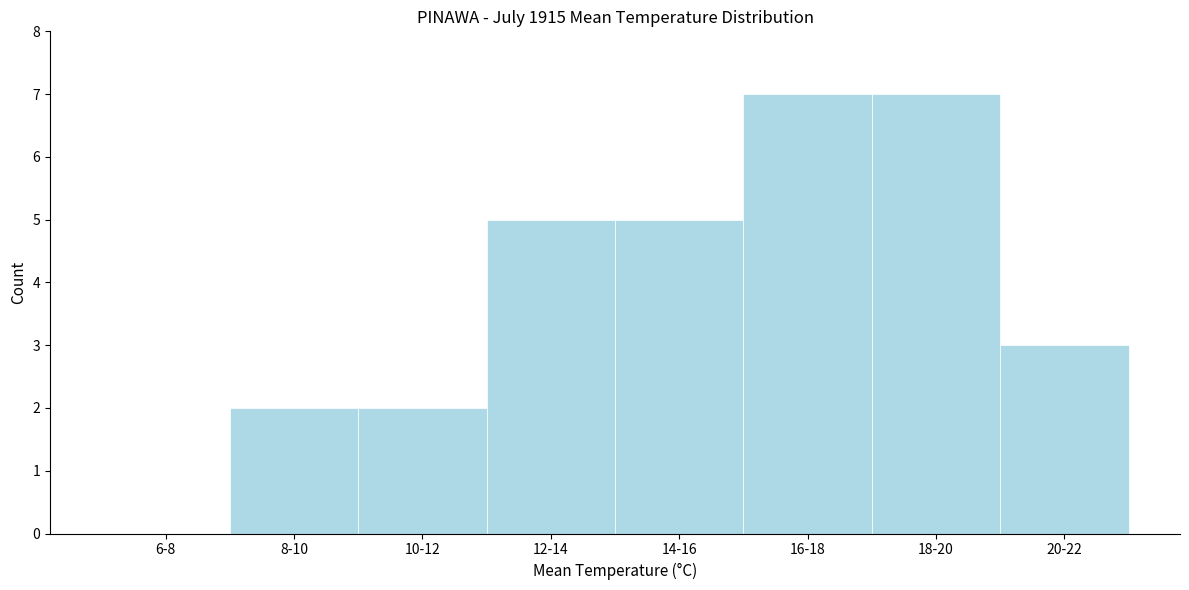

Is it true that the value at 14-16 is 5?

True